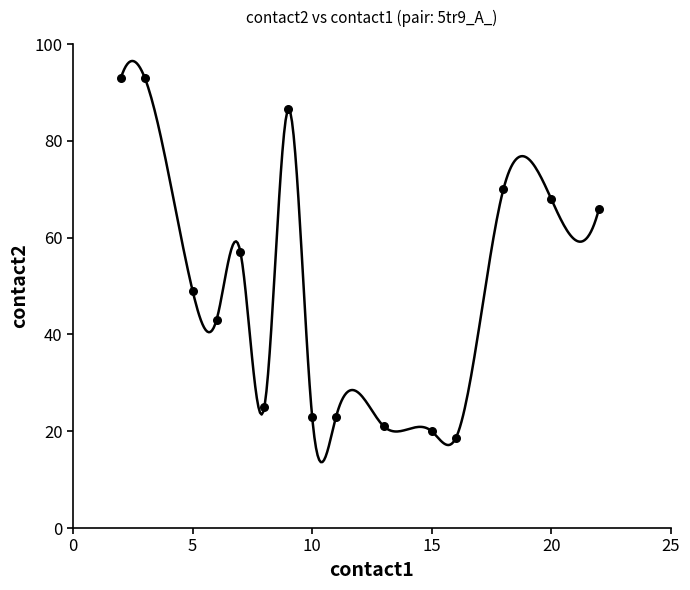

At which category is the sum across all series the highest?

2